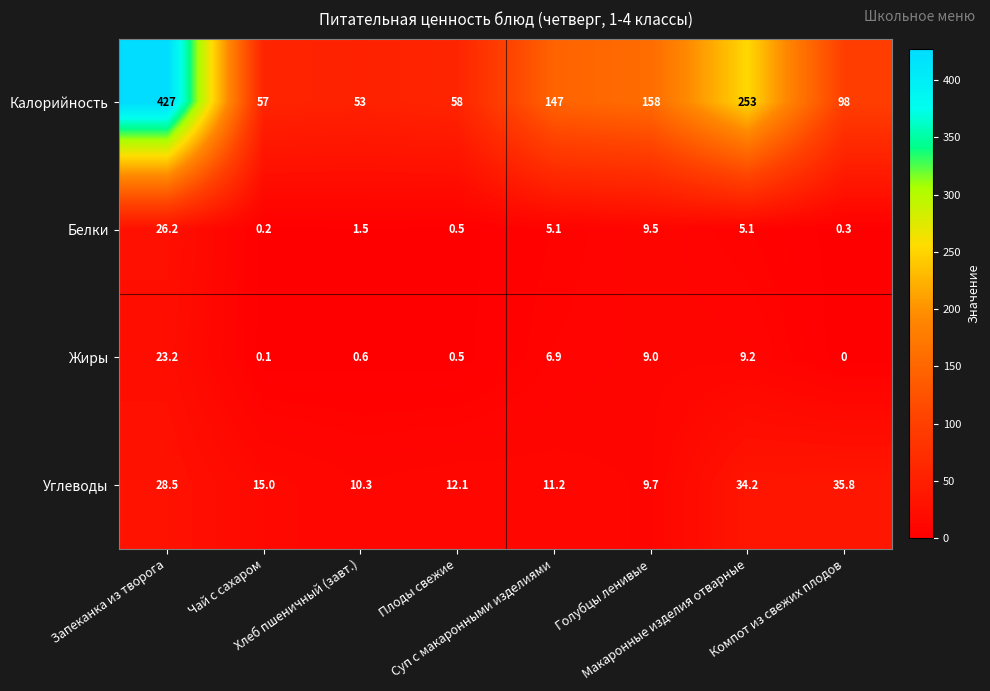

How many values in the Калорийность series are below 147?

4